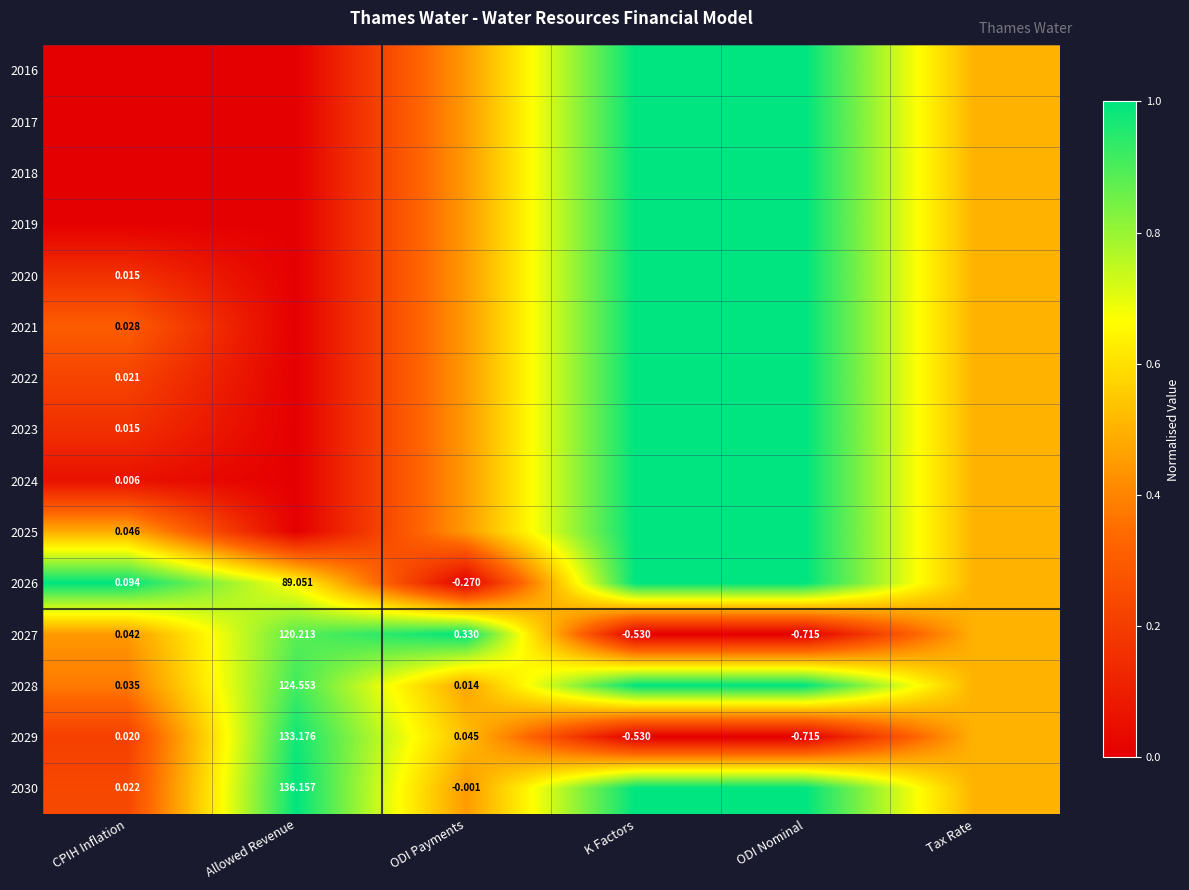

How many positive values does the 2026 series have?

5